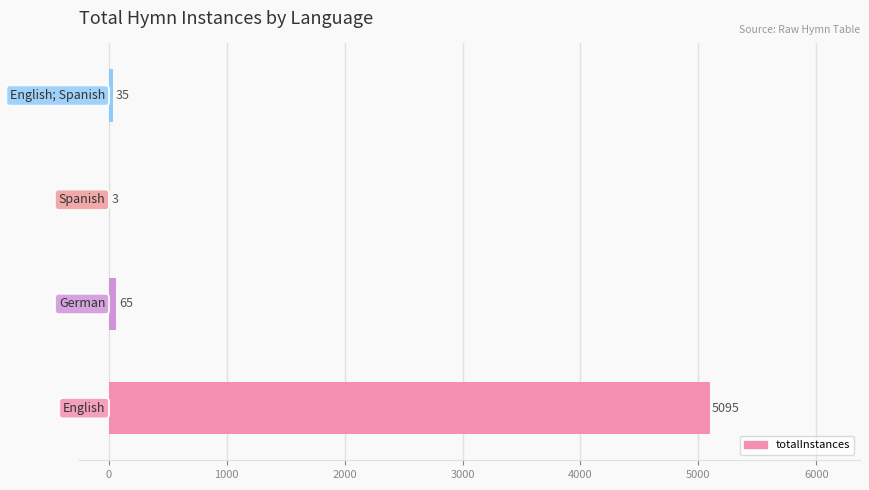

What is the sum of all values?

5198